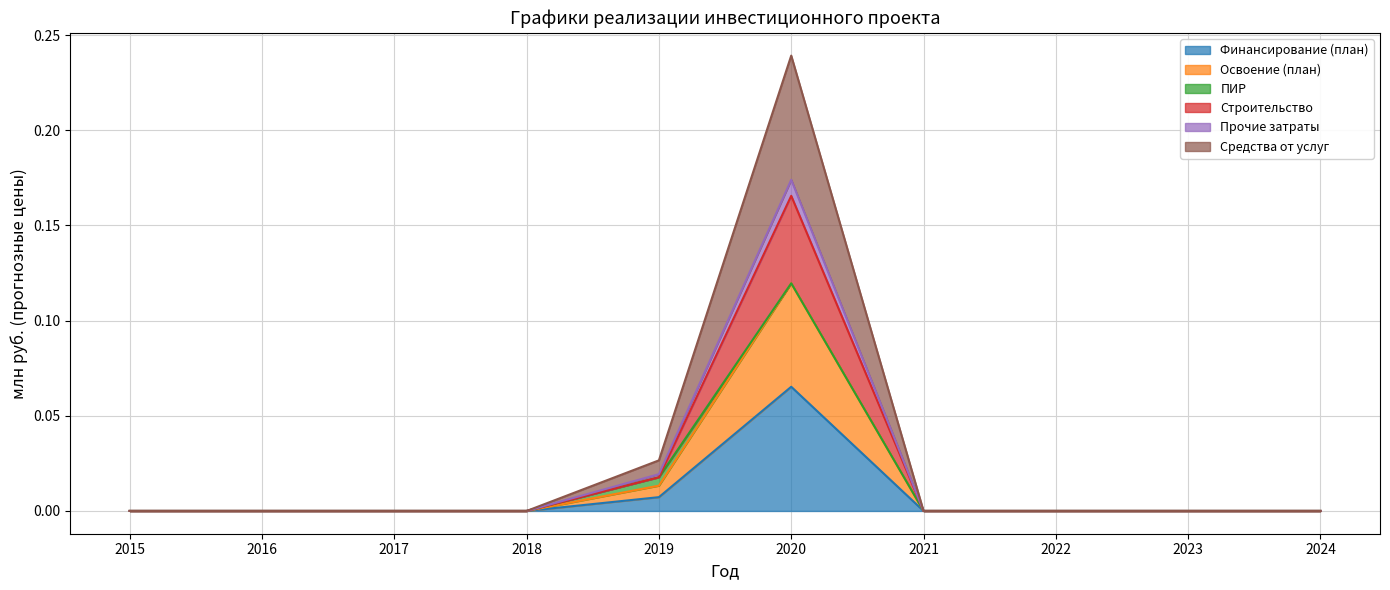

Which has a higher value, 2017 or 2015?

2017